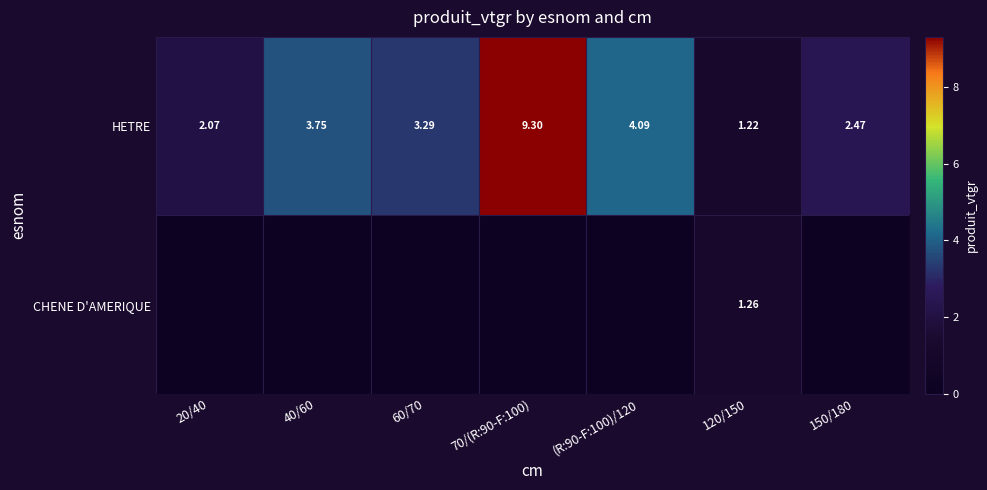

The value of HETRE at 40/60 is 3.8. True or false?

True